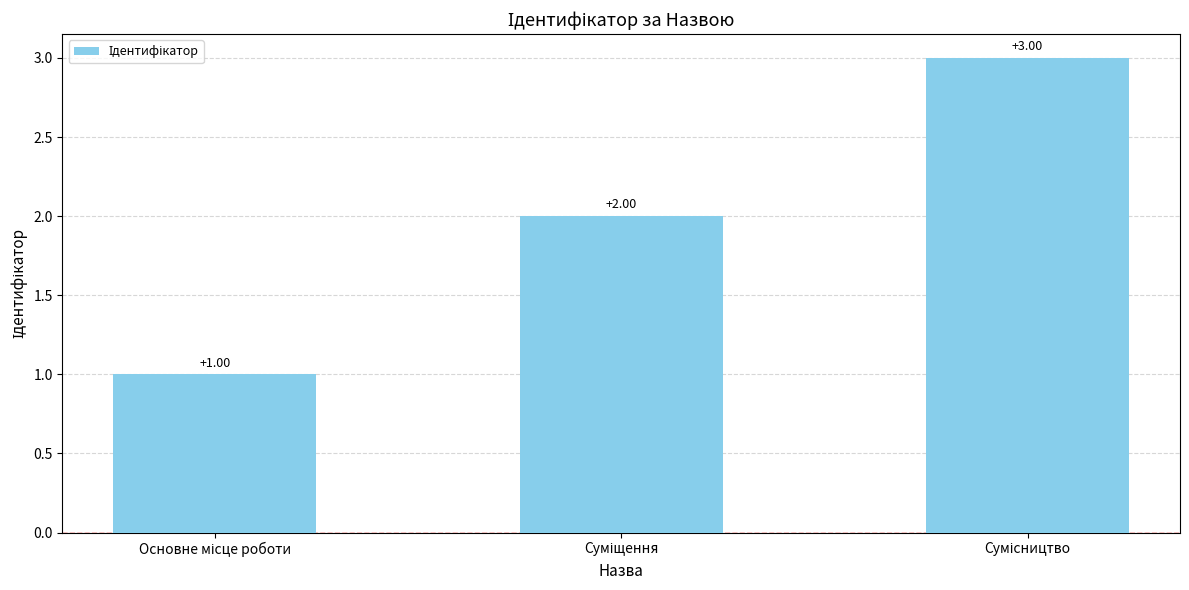

How many distinct data groups are displayed?

1